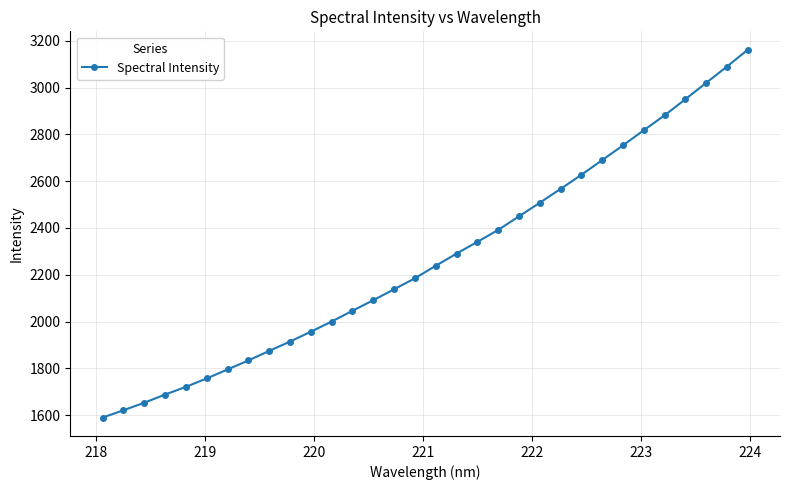

What is the difference between the maximum and minimum values?

1571.4